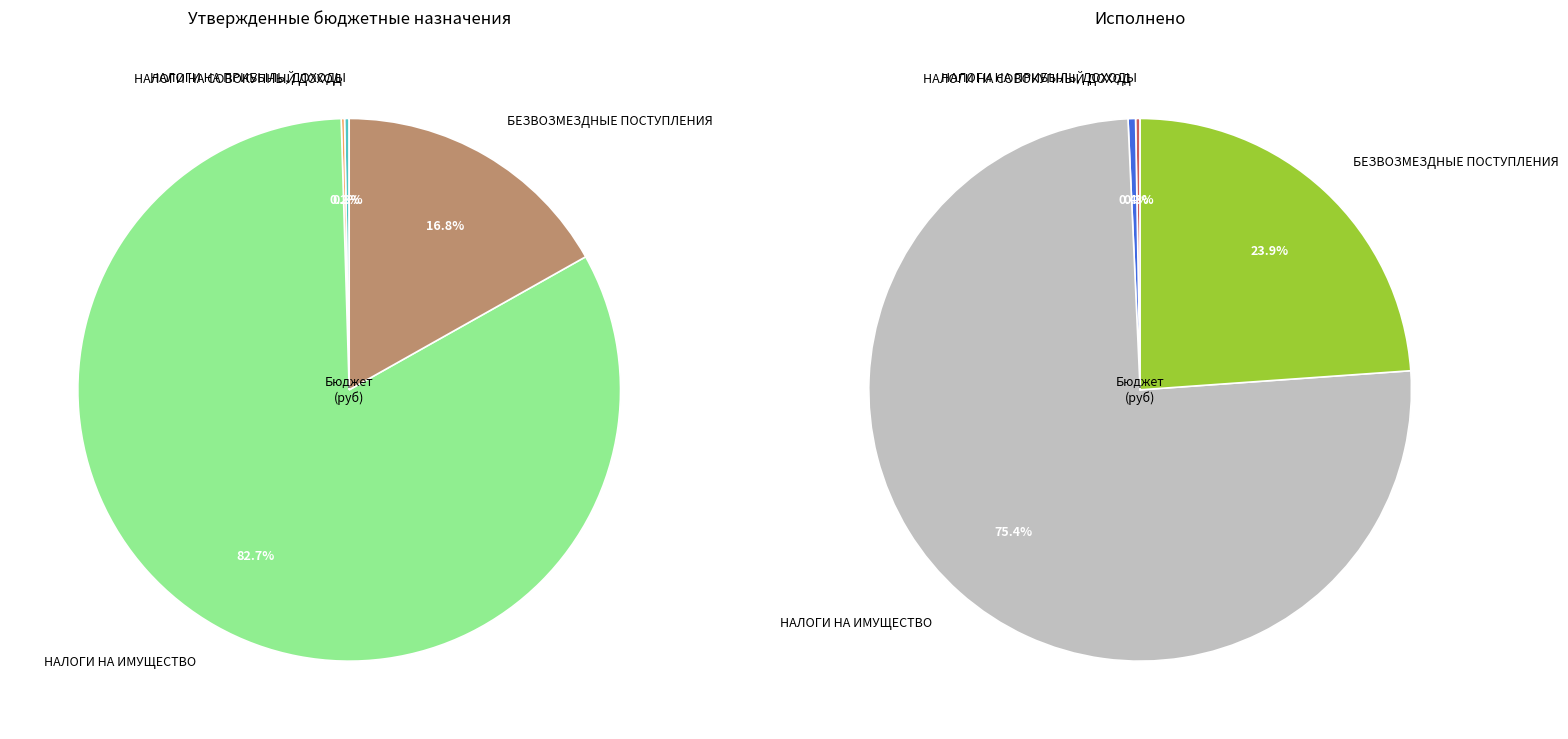

How many slices are in this pie chart?

4